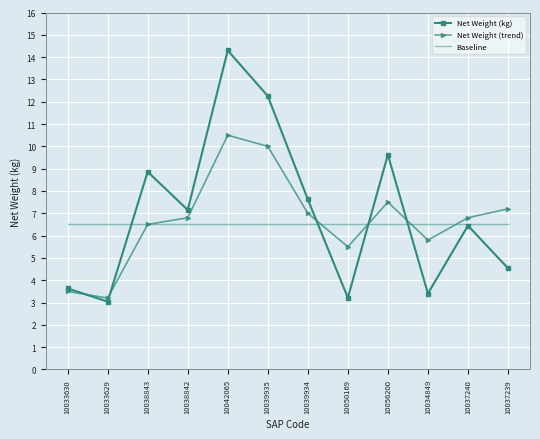

Which series has the widest spread of values?

Net Weight (kg)